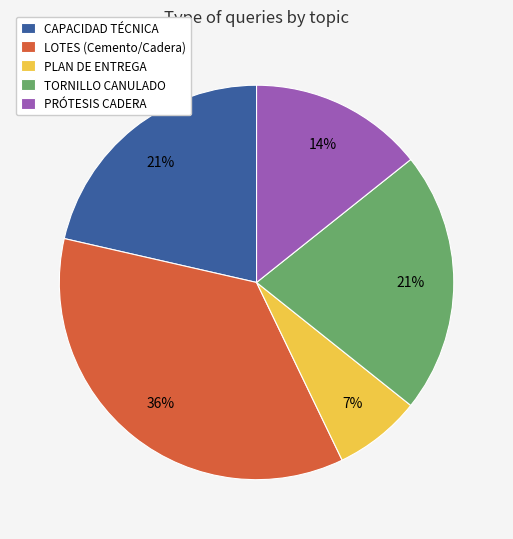

Which category has the smallest portion of the pie?

PLAN DE ENTREGA